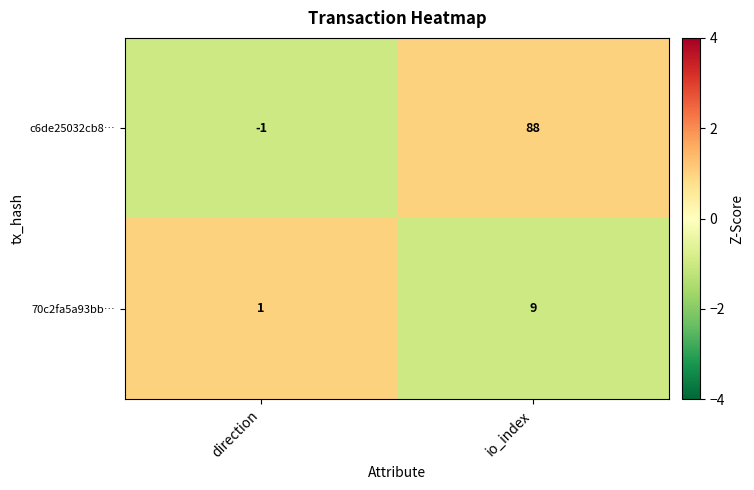

What is the difference between the highest and lowest values at io_index?

79